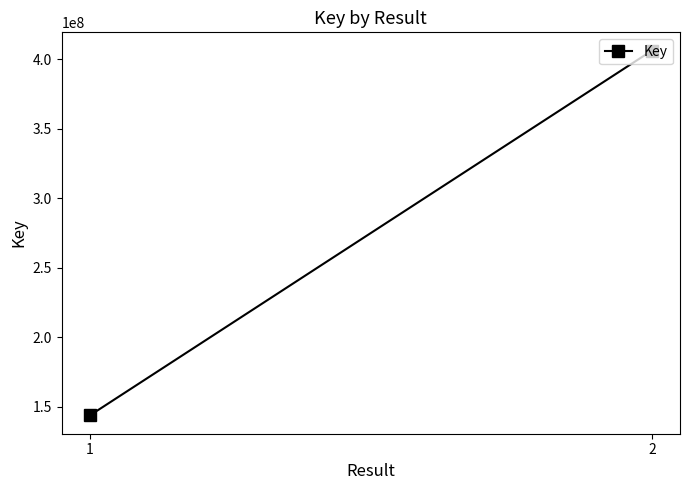

Is this an area chart (filled region under the line)?

No